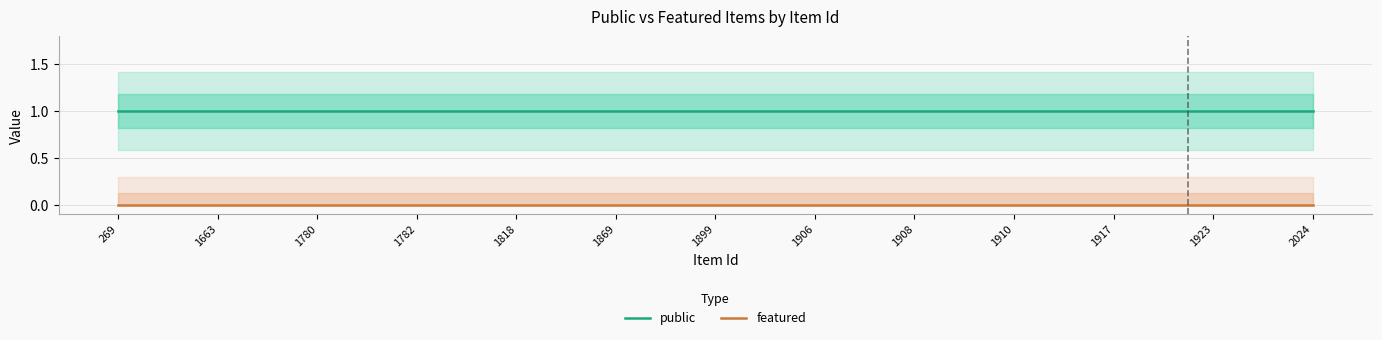

True or false: featured has a value of 0 at 1923.

True